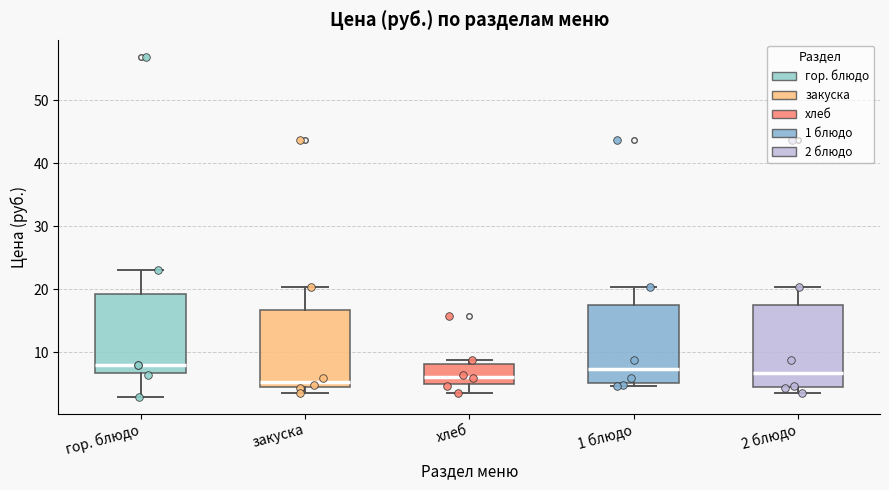

Reading left to right, transcribe this box plot: for each box, give where its median line is, the range the box spans, and where its two whiskers end, as read against the y-axis. The values are not printed on the chart, so give them approximately, as read against the axis.

гор. блюдо: median 8, box 7 to 19, whiskers 3 to 23
закуска: median 5 (just above the box's lower edge), box 5 to 17, whiskers 3 to 20
хлеб: median 6, box 5 to 8, whiskers 3 to 9
1 блюдо: median 7, box 5 to 17, whiskers 5 (just below the box's lower edge) to 20
2 блюдо: median 7, box 4 to 17, whiskers 3 to 20